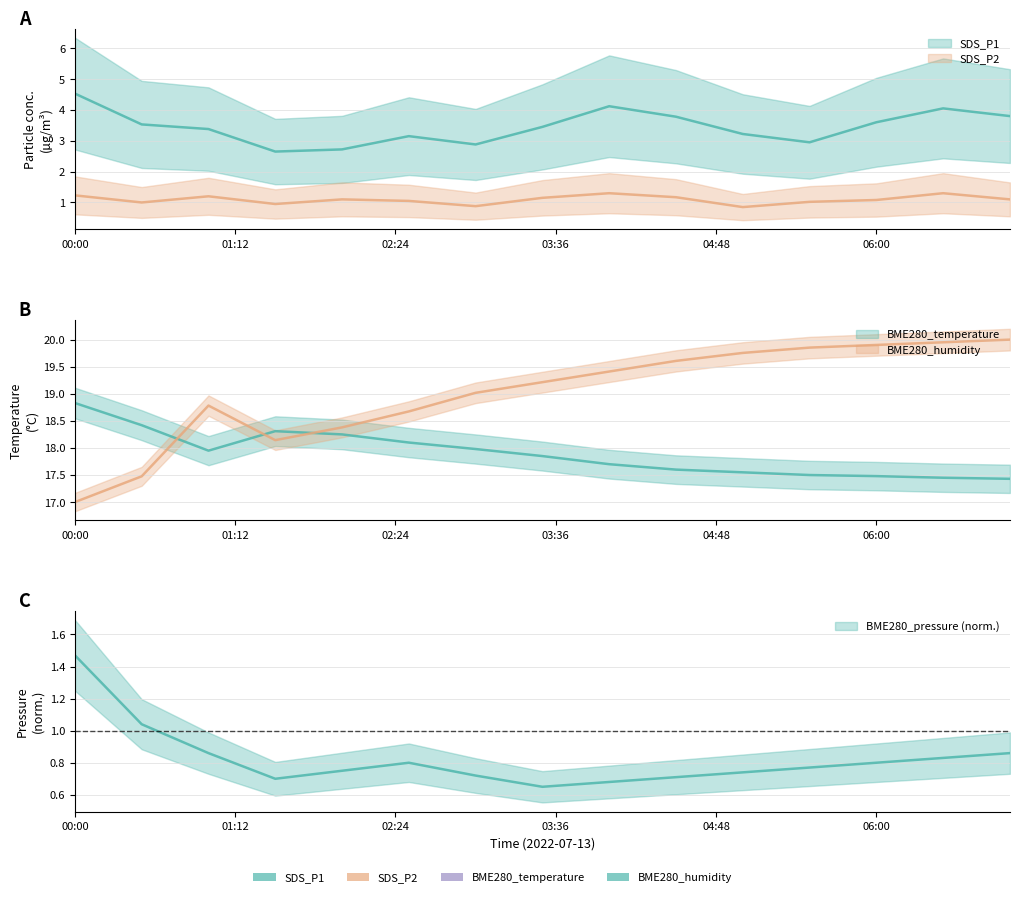

What is the spread (max minus min) of values at 2022/07/13 05:00?

19.0